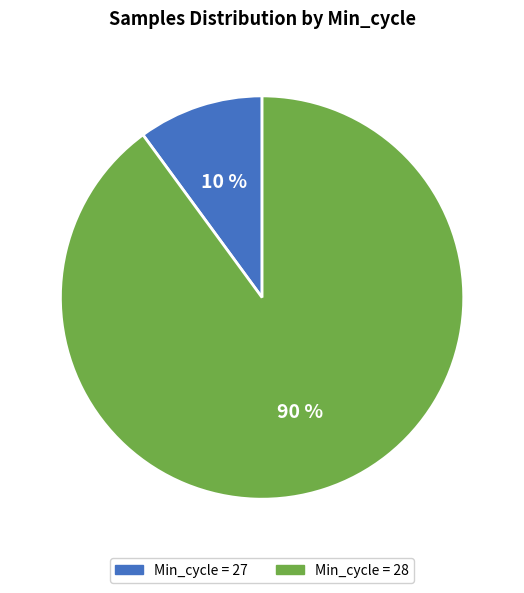

How many segments does this pie chart have?

2